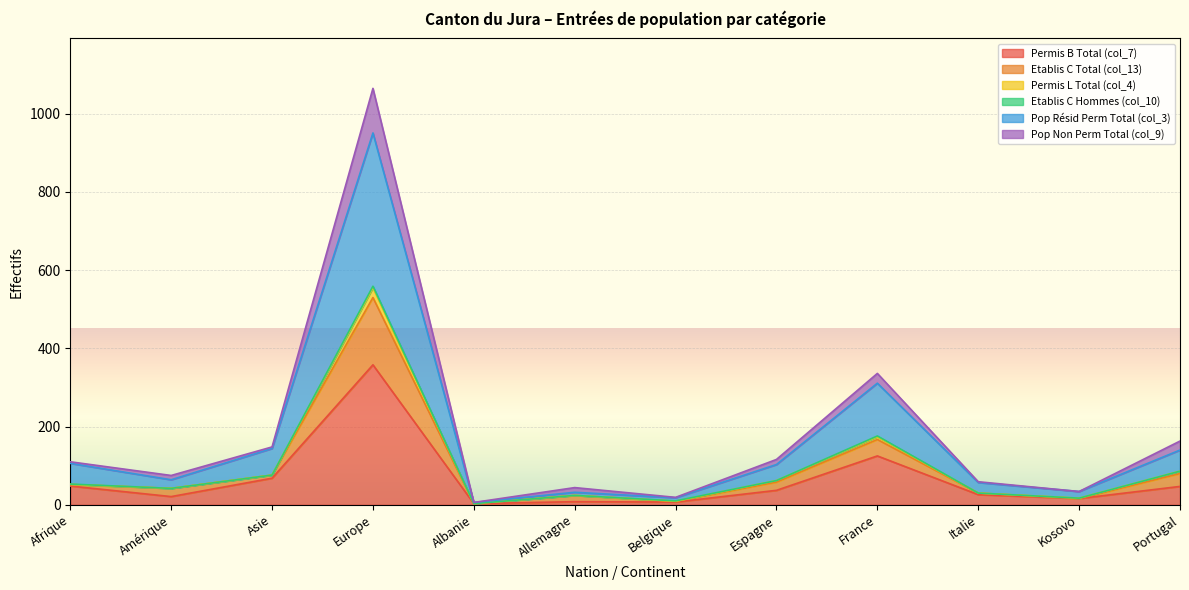

At which label does Permis B Total (col_7) reach its peak?

Europe